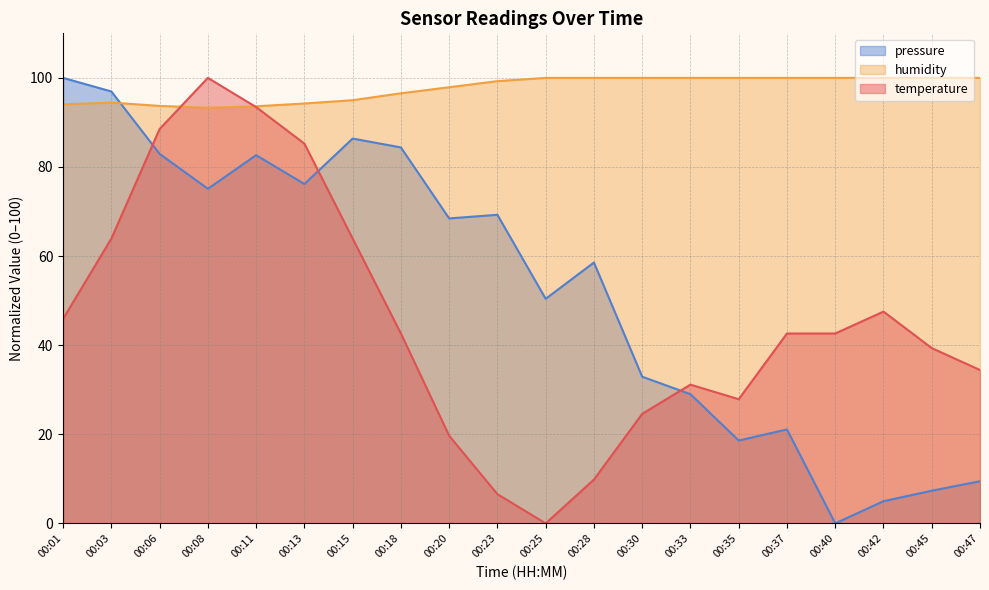

At how many categories does at least one series exceed 60?

20